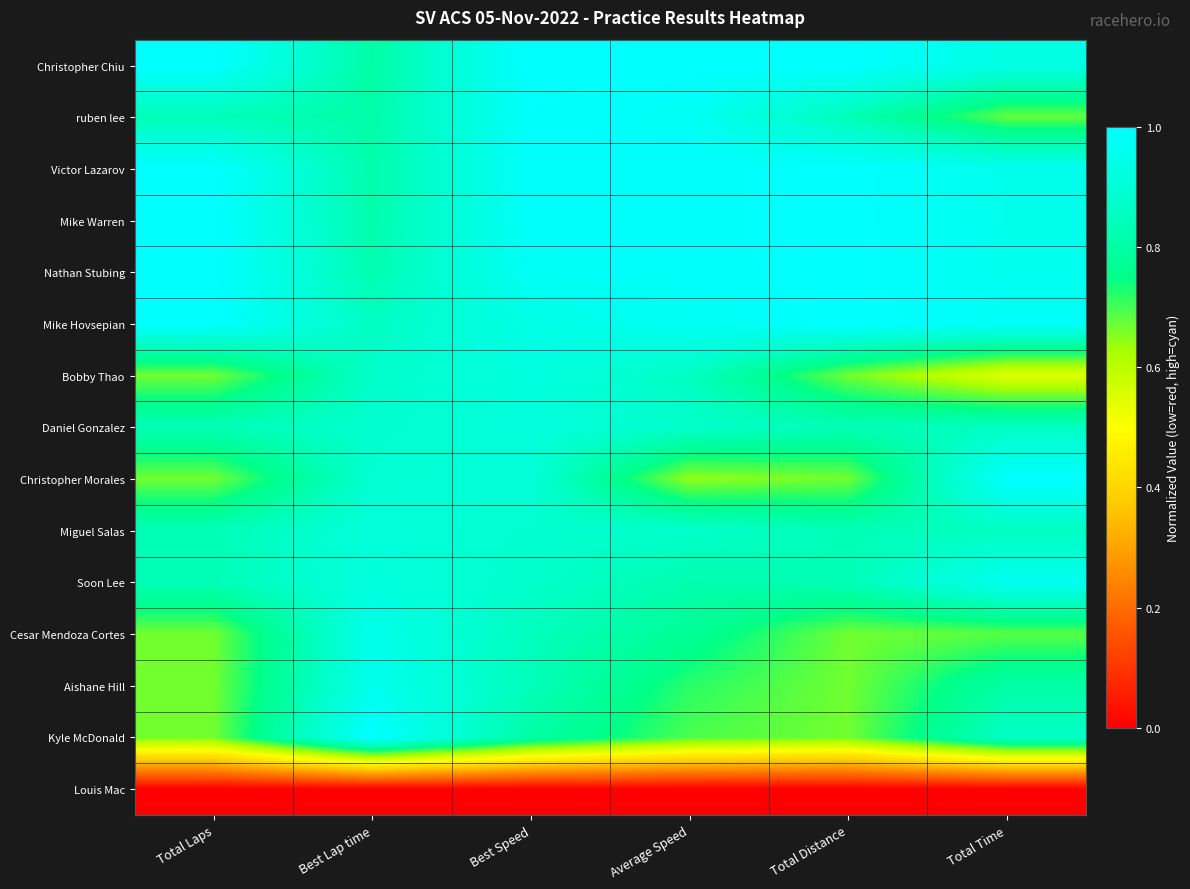

Reading left to right, what are all the values shown in this chart?

Christopher Chiu: Total Laps=1.0	Best Lap time=0.8	Best Speed=1.0	Average Speed=1.0	Total Distance=1.0	Total Time=0.9
ruben lee: Total Laps=0.8	Best Lap time=0.8	Best Speed=1.0	Average Speed=1.0	Total Distance=0.8	Total Time=0.7
Victor Lazarov: Total Laps=1.0	Best Lap time=0.8	Best Speed=1.0	Average Speed=1.0	Total Distance=1.0	Total Time=1.0
Mike Warren: Total Laps=1.0	Best Lap time=0.8	Best Speed=1.0	Average Speed=1.0	Total Distance=1.0	Total Time=1.0
Nathan Stubing: Total Laps=1.0	Best Lap time=0.8	Best Speed=1.0	Average Speed=1.0	Total Distance=1.0	Total Time=1.0
Mike Hovsepian: Total Laps=1.0	Best Lap time=0.9	Best Speed=0.9	Average Speed=1.0	Total Distance=1.0	Total Time=1.0
Bobby Thao: Total Laps=0.7	Best Lap time=0.9	Best Speed=0.9	Average Speed=0.9	Total Distance=0.7	Total Time=0.5
Daniel Gonzalez: Total Laps=0.8	Best Lap time=0.9	Best Speed=0.9	Average Speed=0.9	Total Distance=0.8	Total Time=0.9
Christopher Morales: Total Laps=0.7	Best Lap time=0.9	Best Speed=0.9	Average Speed=0.6	Total Distance=0.7	Total Time=1.0
Miguel Salas: Total Laps=0.8	Best Lap time=0.9	Best Speed=0.9	Average Speed=0.9	Total Distance=0.8	Total Time=0.9
Soon Lee: Total Laps=0.8	Best Lap time=0.9	Best Speed=0.9	Average Speed=0.8	Total Distance=0.8	Total Time=1.0
Cesar Mendoza Cortes: Total Laps=0.7	Best Lap time=0.9	Best Speed=0.8	Average Speed=0.8	Total Distance=0.7	Total Time=0.7
Aishane Hill: Total Laps=0.7	Best Lap time=1.0	Best Speed=0.8	Average Speed=0.7	Total Distance=0.7	Total Time=0.8
Kyle McDonald: Total Laps=0.7	Best Lap time=1.0	Best Speed=0.8	Average Speed=0.7	Total Distance=0.7	Total Time=0.9
Louis Mac: Total Laps=0.0	Best Lap time=0.0	Best Speed=0.0	Average Speed=0.0	Total Distance=0.0	Total Time=0.0